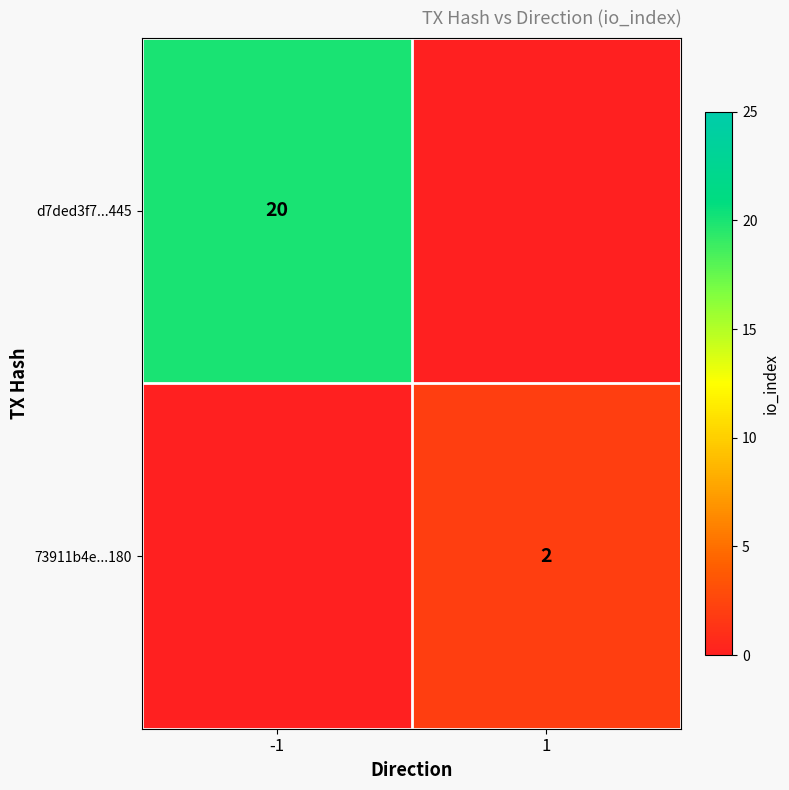

The 73911b4e...180 series shows 2 at 1. True or false?

True